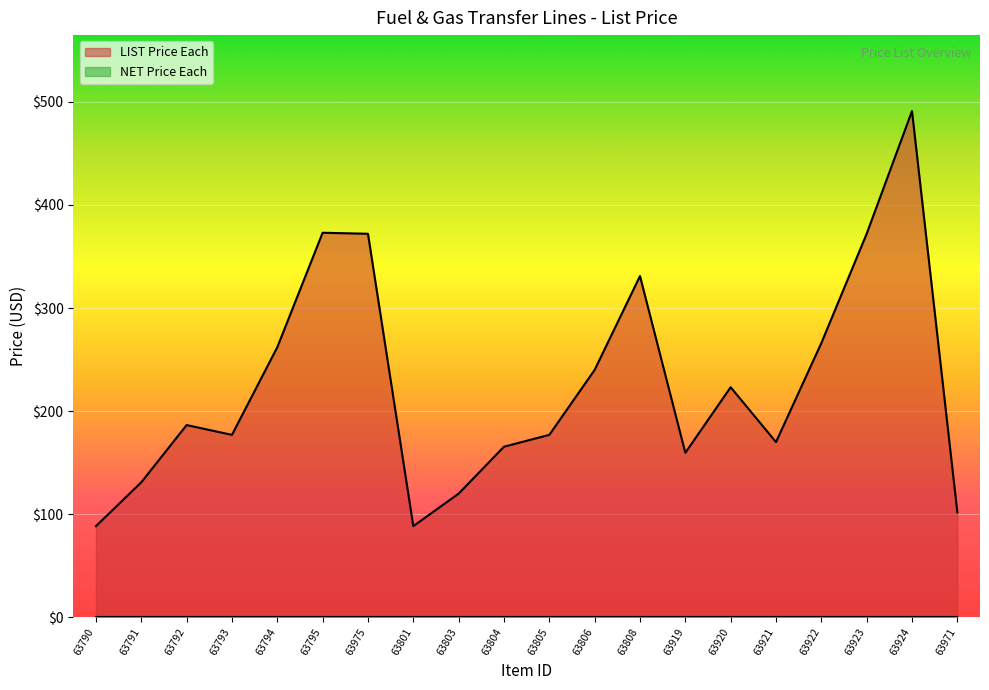

Count the number of values greater than 186.

10